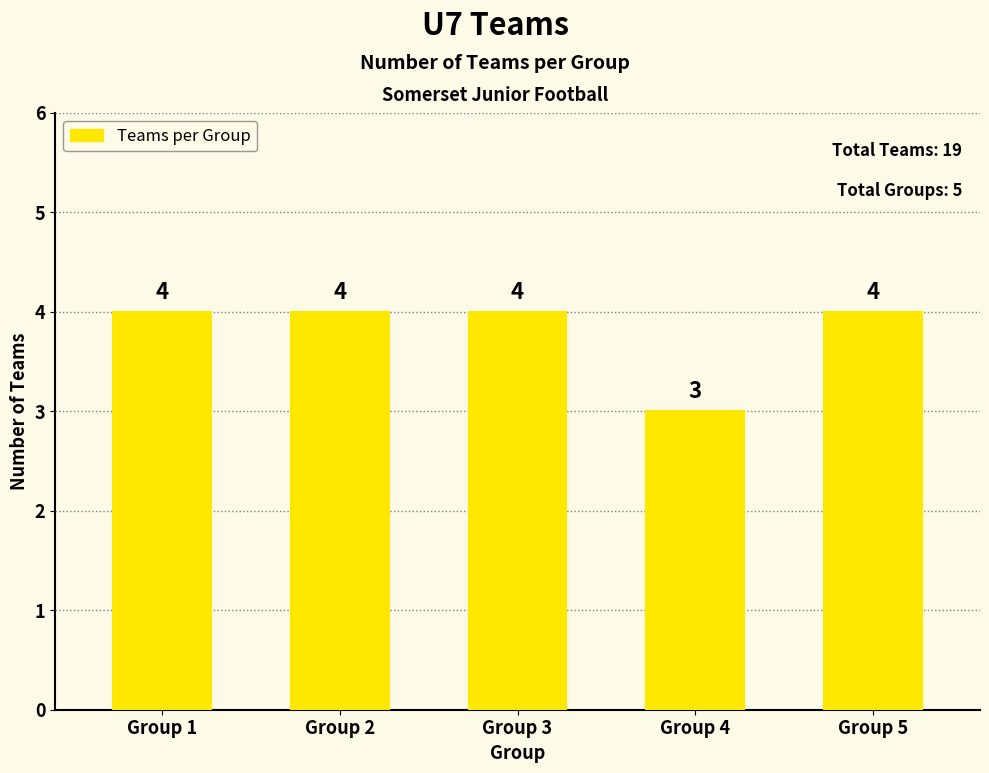

Between Group 2 and Group 4, which is larger?

Group 2